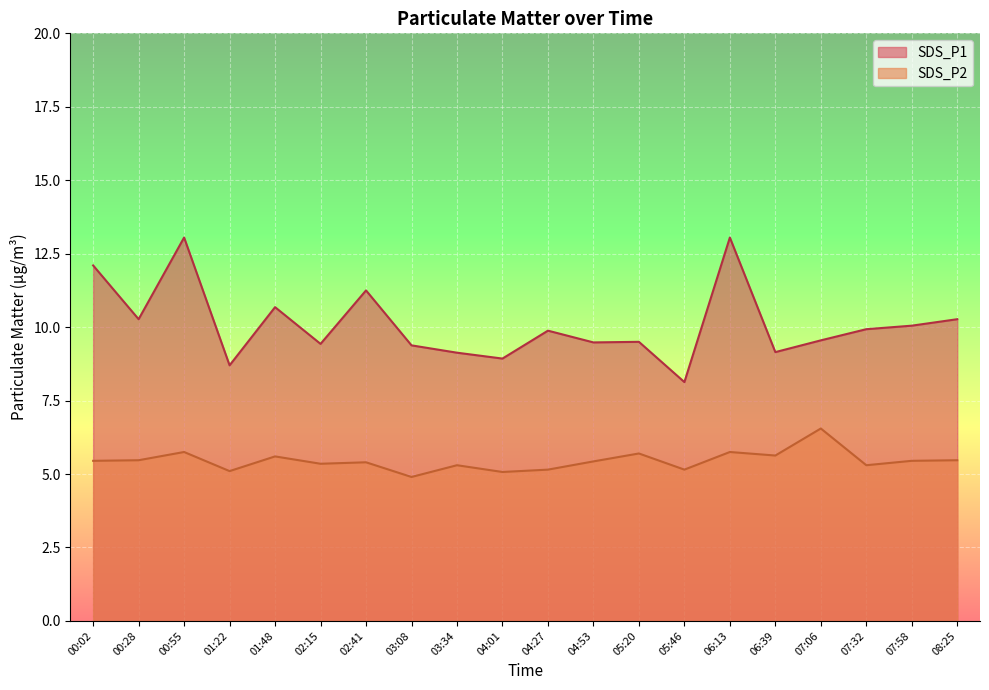

What position from the left is 01:22?

4